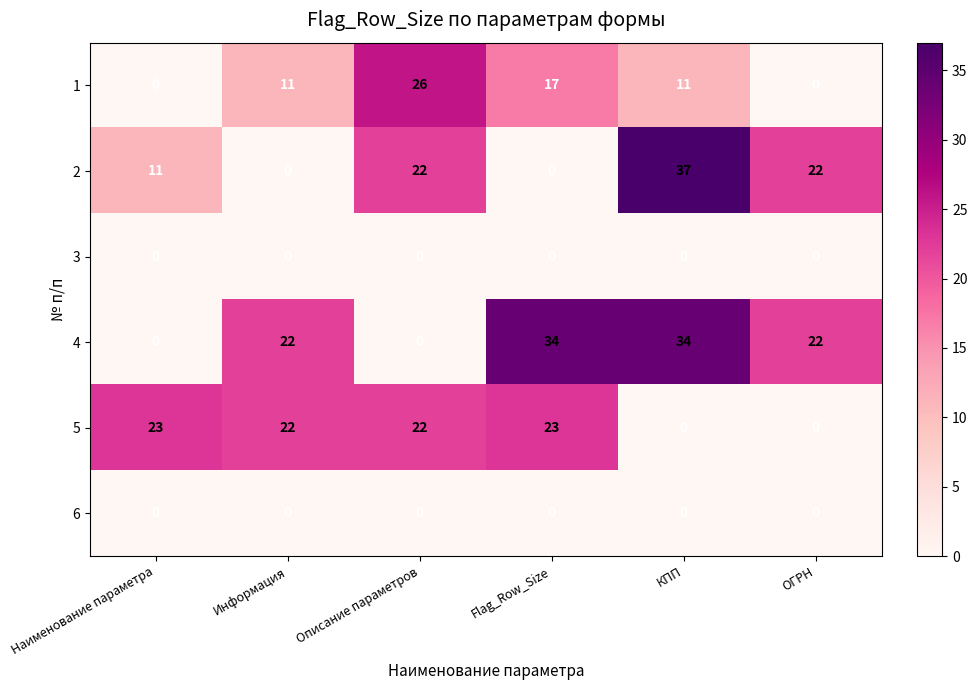

How many values in 1 are above zero?

4